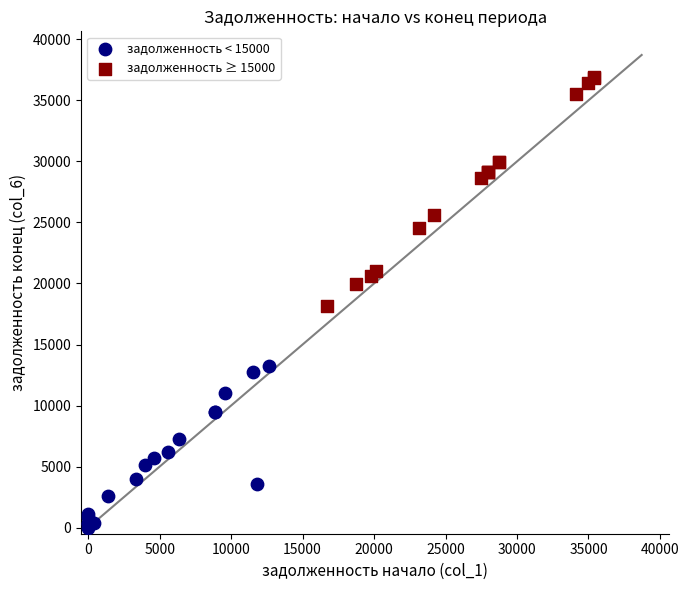

Which series has the widest spread of Y values?

задолженность ≥ 15000